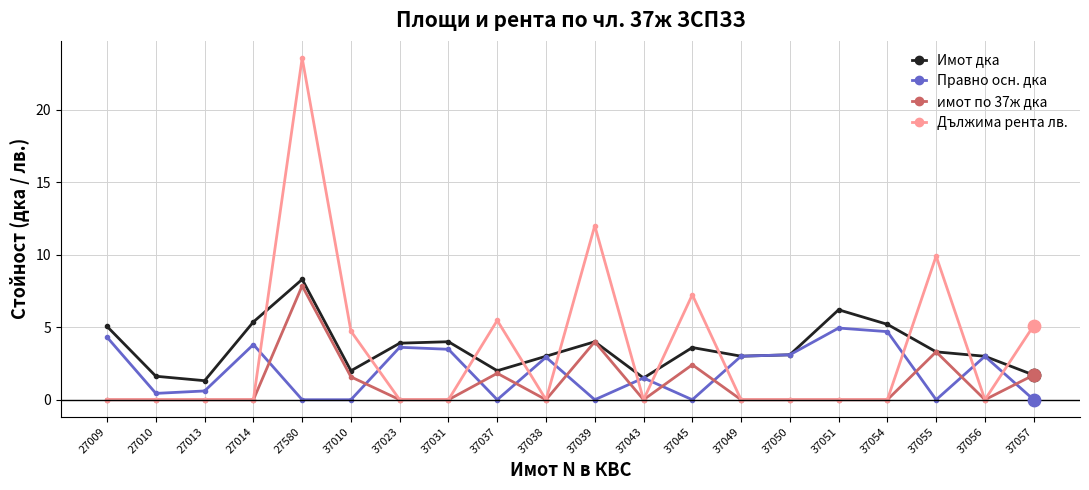

What is the spread (max minus min) of values at 37045?

7.2